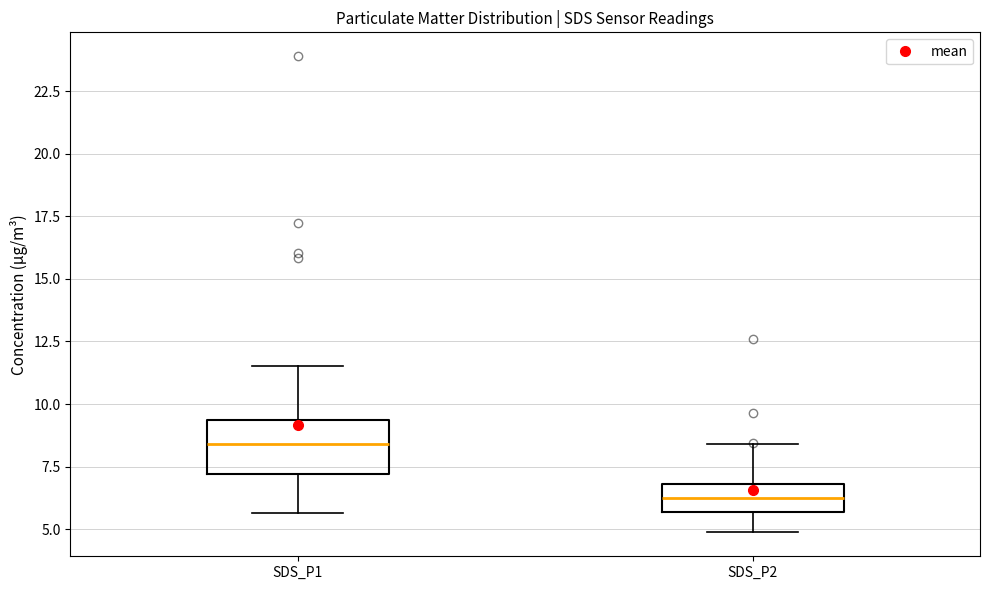

Reading left to right, transcribe this box plot: for each box, give where its median line is, the range the box spans, and where its two whiskers end, as read against the y-axis. The values are not printed on the chart, so give them approximately, as read against the axis.

SDS_P1: median 8.5, box 7.0 to 9.5, whiskers 5.5 to 11.5
SDS_P2: median 6.5, box 5.5 to 7.0, whiskers 5.0 to 8.5